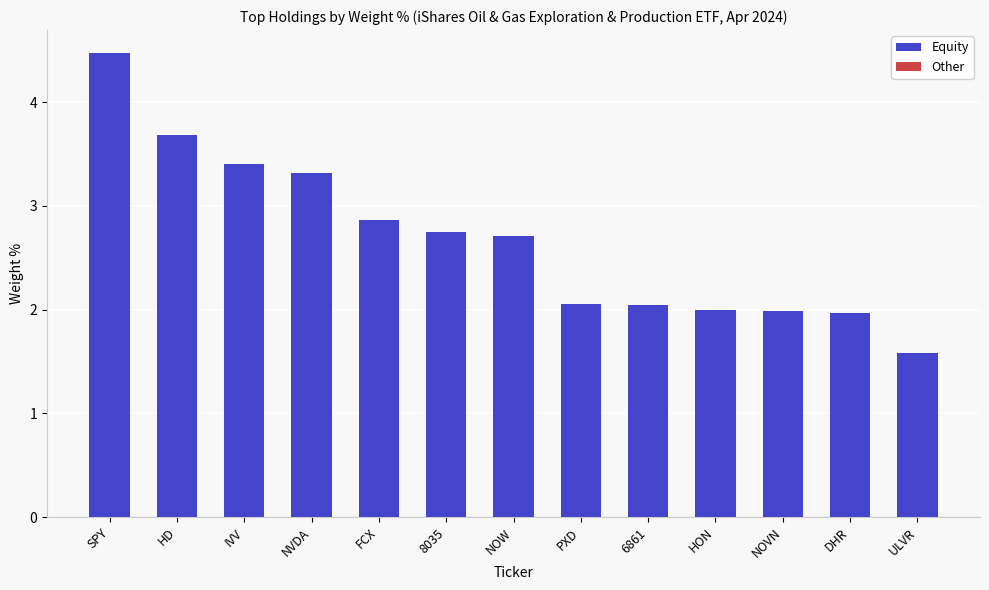

What is the label of the 2nd bar from the right?

DHR